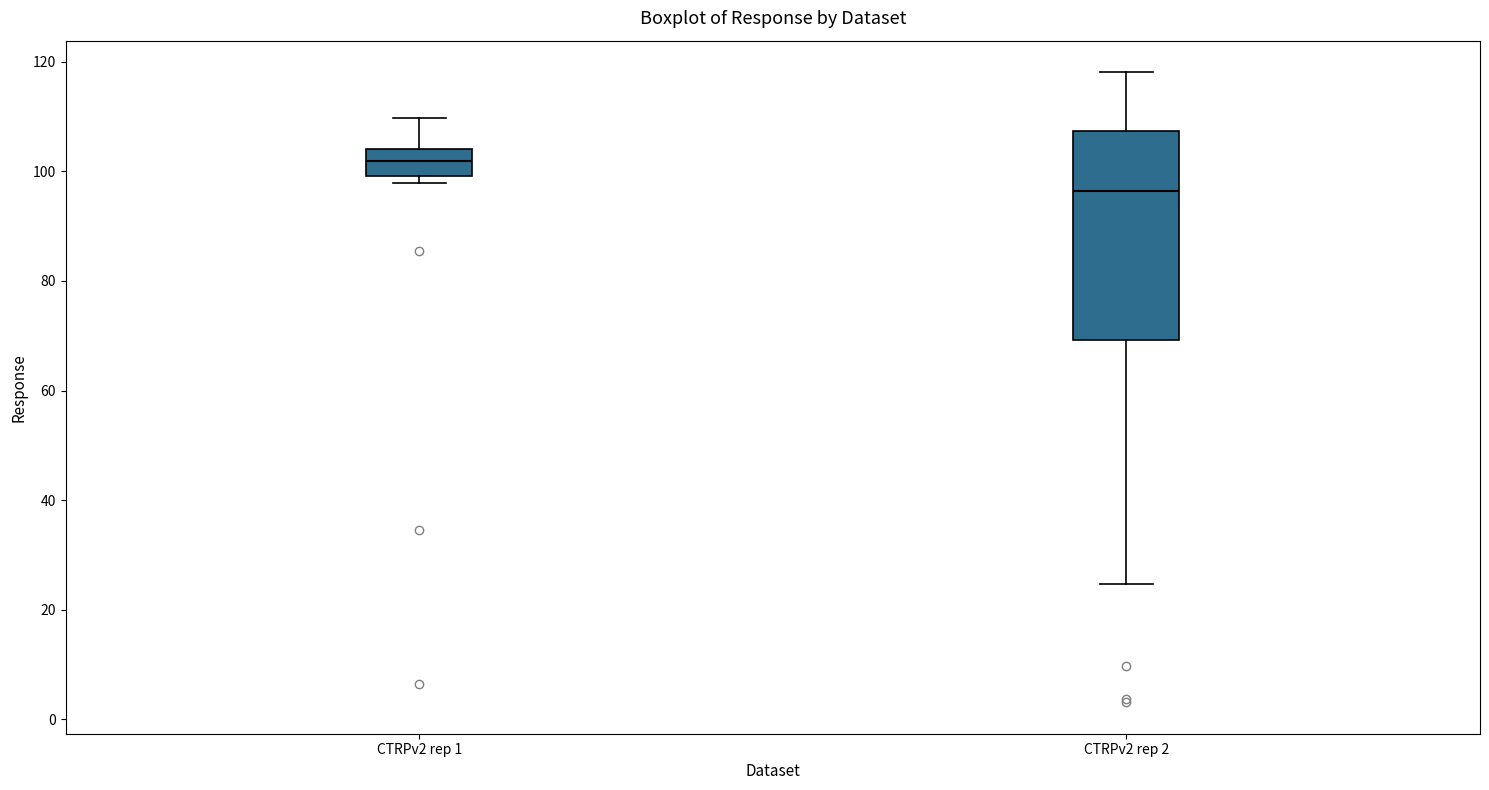

Comparing the boxes themselves (not the whiskers), which one is the tallest?

CTRPv2 rep 2